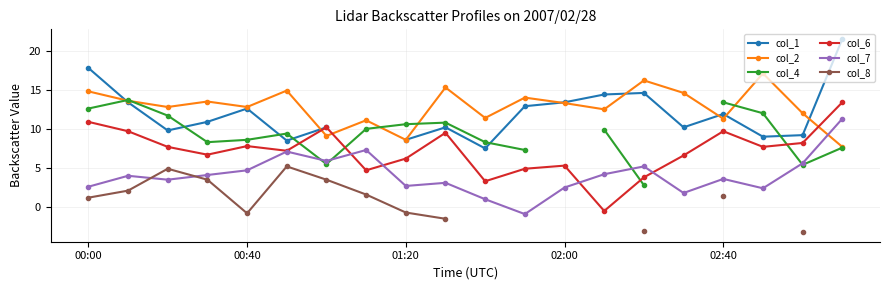

What is the maximum value shown in the chart?

21.5